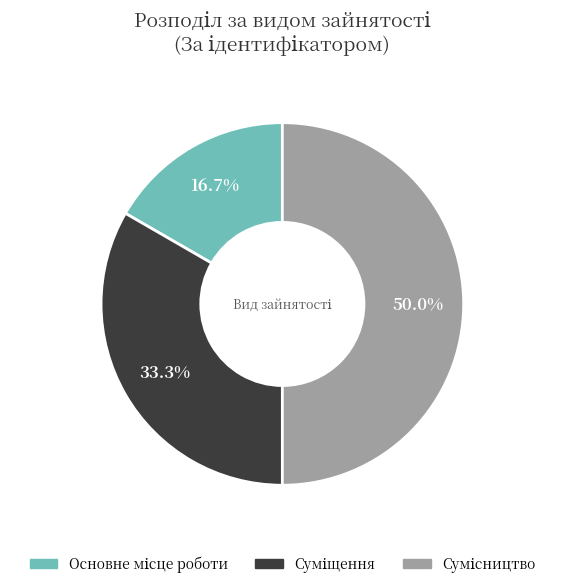

To the nearest percent, what is the average slice percentage?

33%